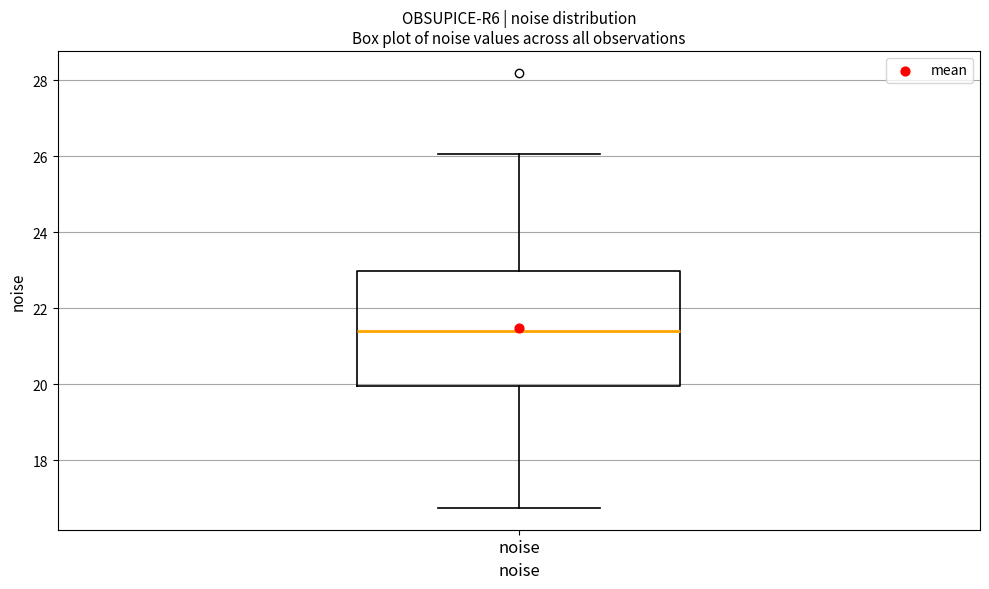

Transcribe this box plot: give where the median line is, the range the box spans, and where the two whiskers end, as read against the y-axis. The values are not printed on the chart, so give them approximately, as read against the axis.

median 21.4, box 20.0 to 23.0, whiskers 16.8 to 26.0